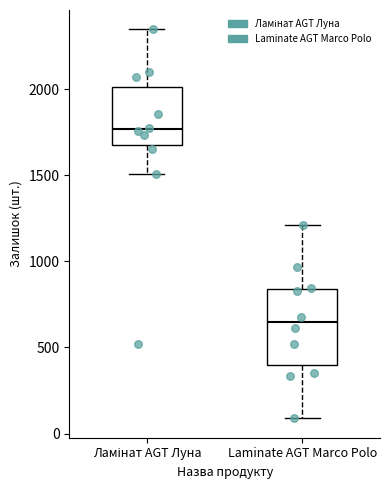

Which box's median line is the lowest?

Laminate AGT Marco Polo